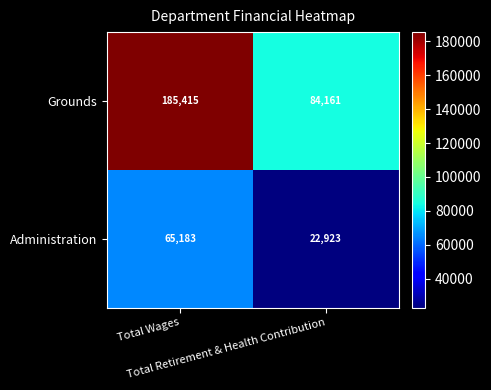

What is the sum of all Administration values?

88106